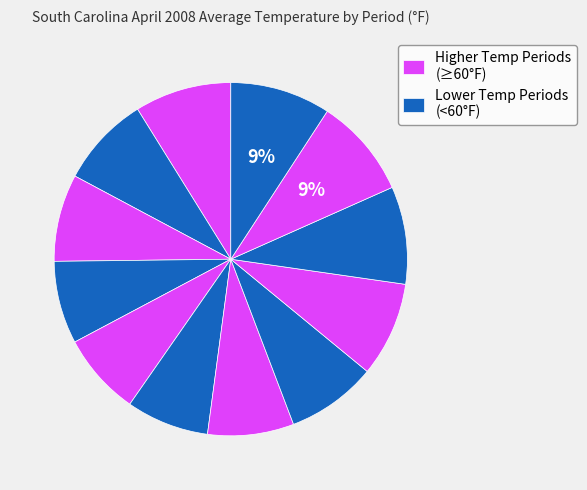

How many segments does this pie chart have?

12